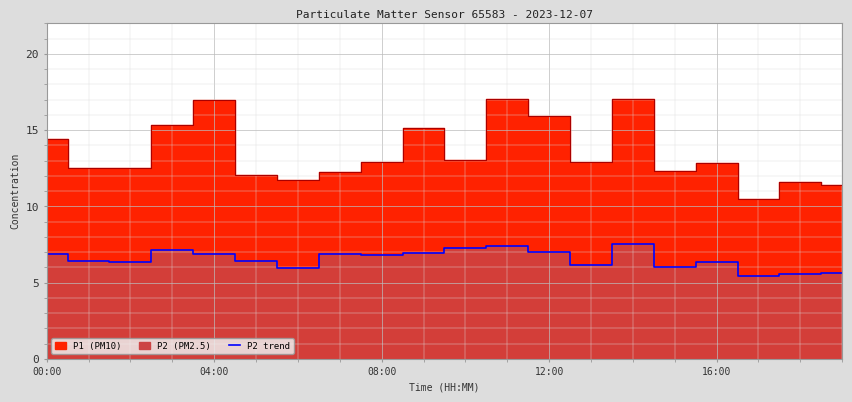

At which category does the chart reach its peak across all series?

14